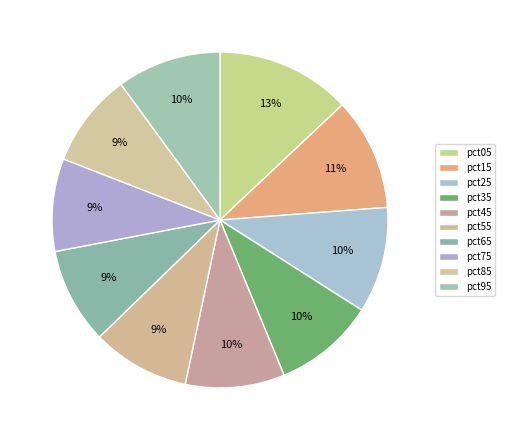

To the nearest percent, what is the difference between the largest and smallest slice percentages?

4%